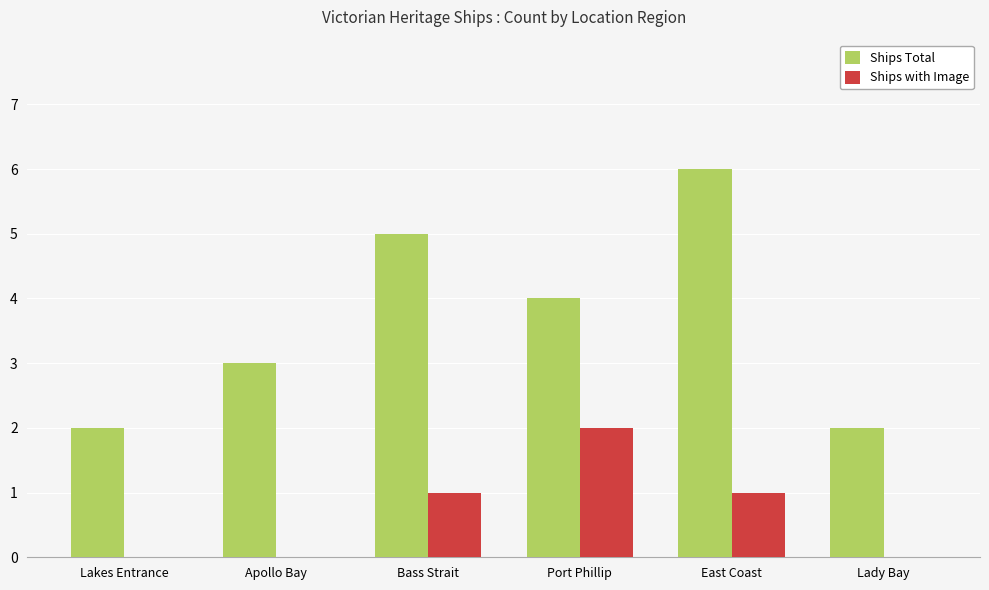

Is it true that Ships Total equals 6 at East Coast?

True